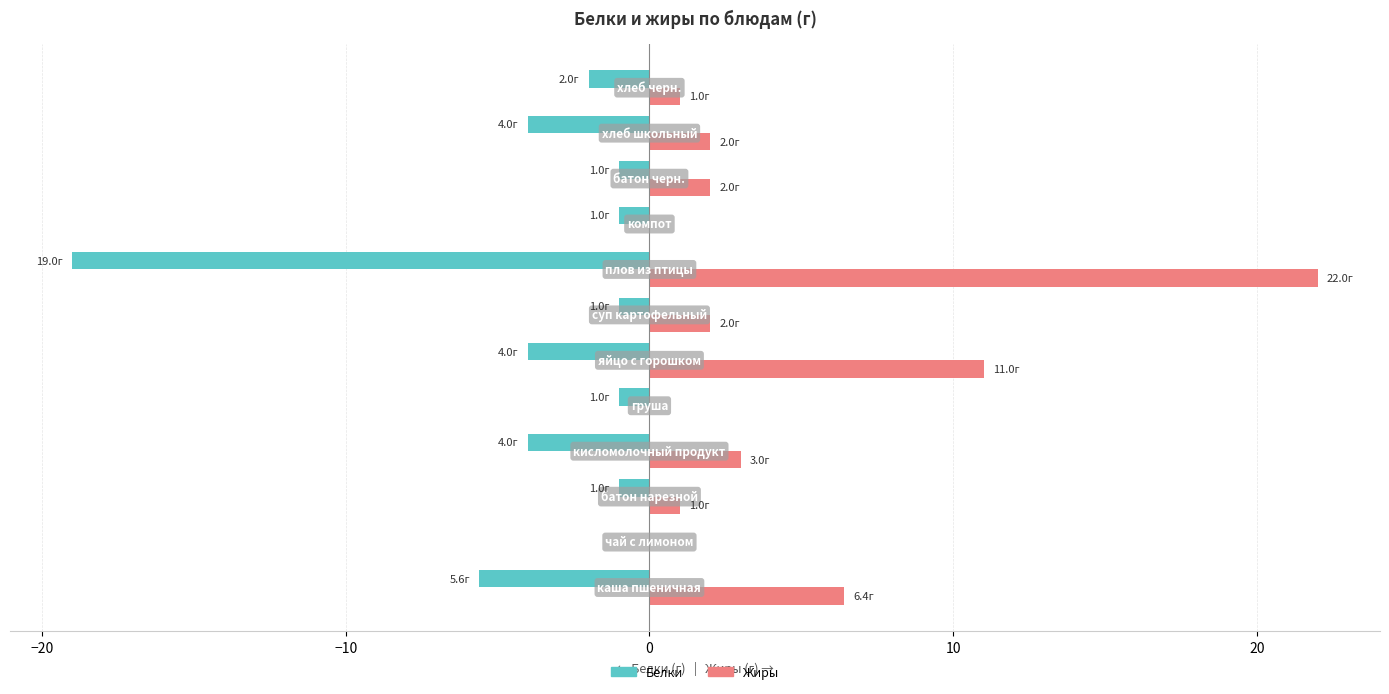

Which series has the largest total across all categories?

Жиры